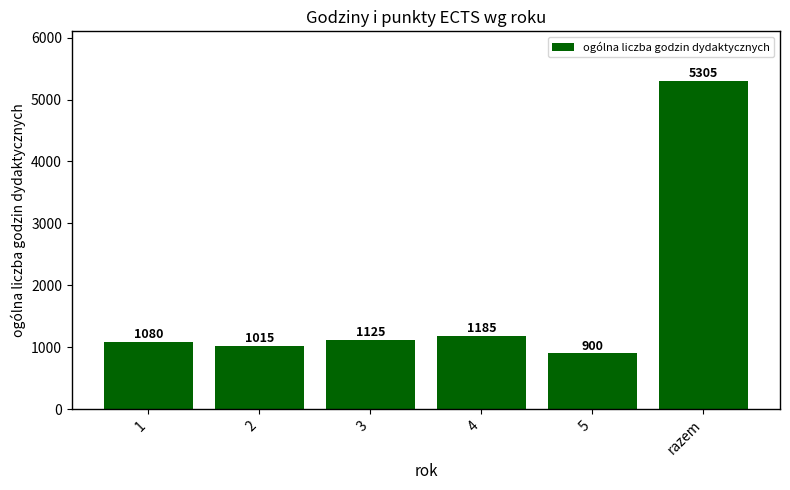

Is it true that the value at 3 is 1125?

True